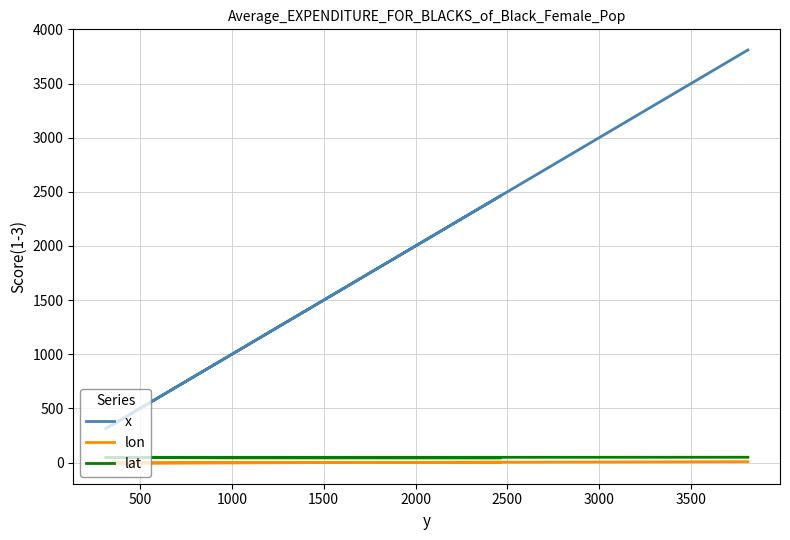

What is the difference between the maximum and minimum values in the x series?

3498.8